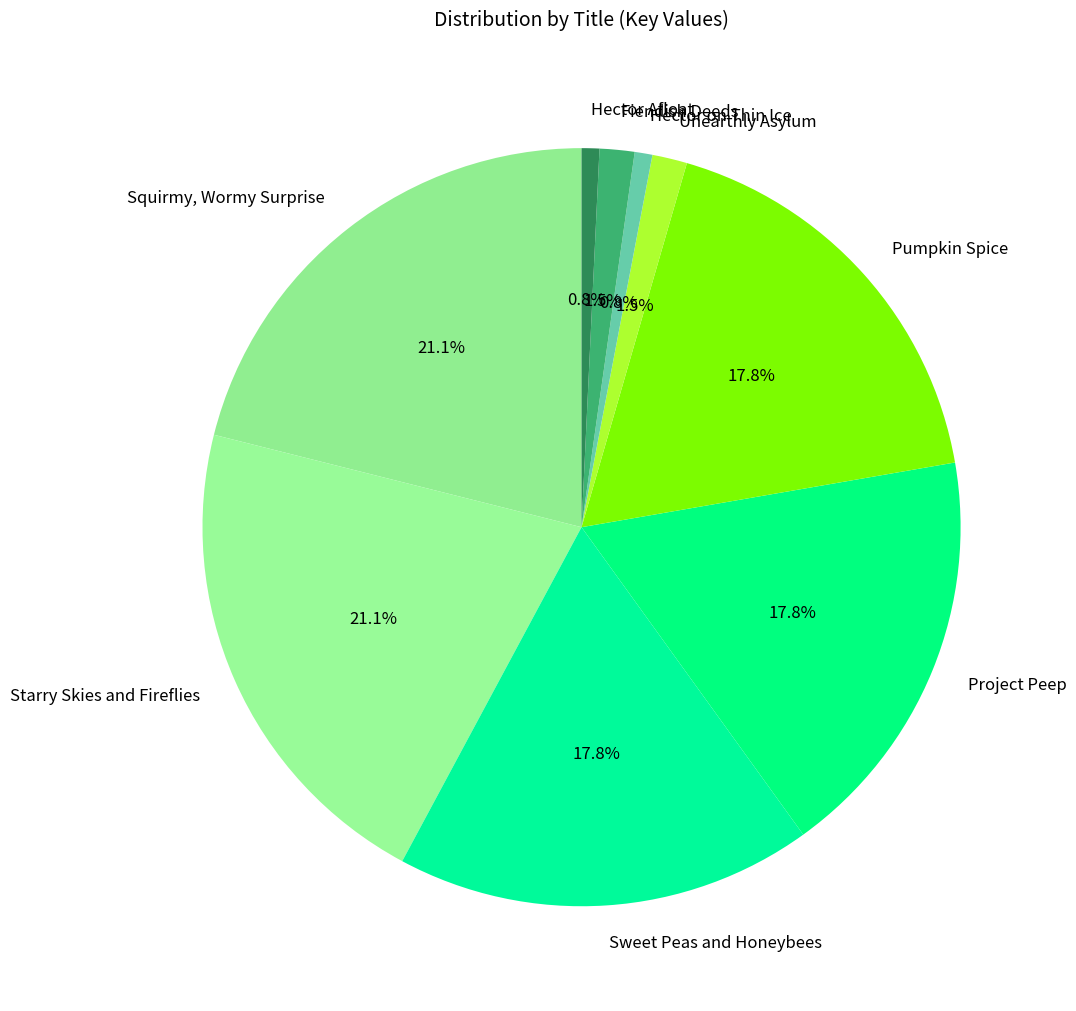

What is the ratio of the value at Starry Skies and Fireflies to the value at Hector Afloat?

27.9